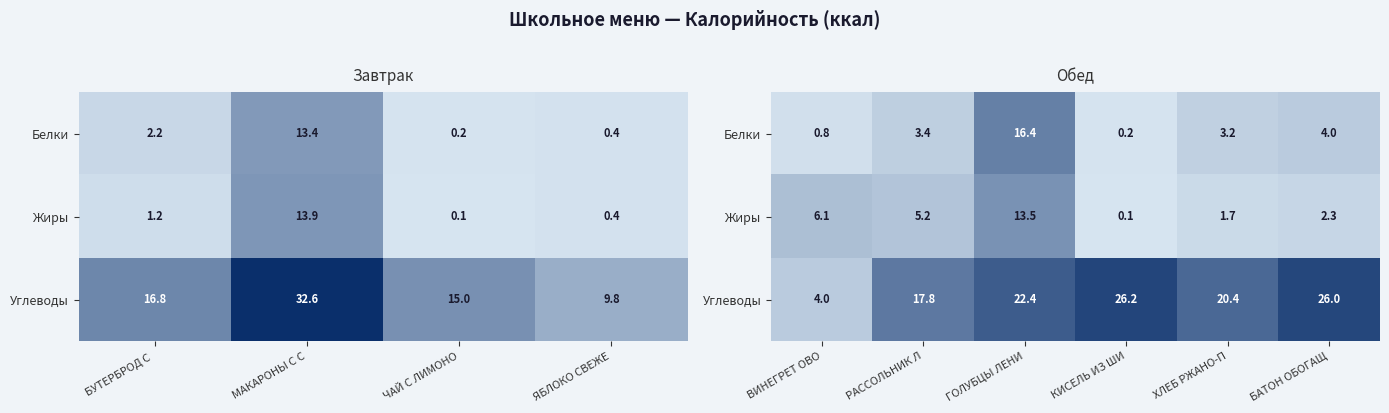

At which label is Жиры closest to 6?

ВИНЕГРЕТ ОВО